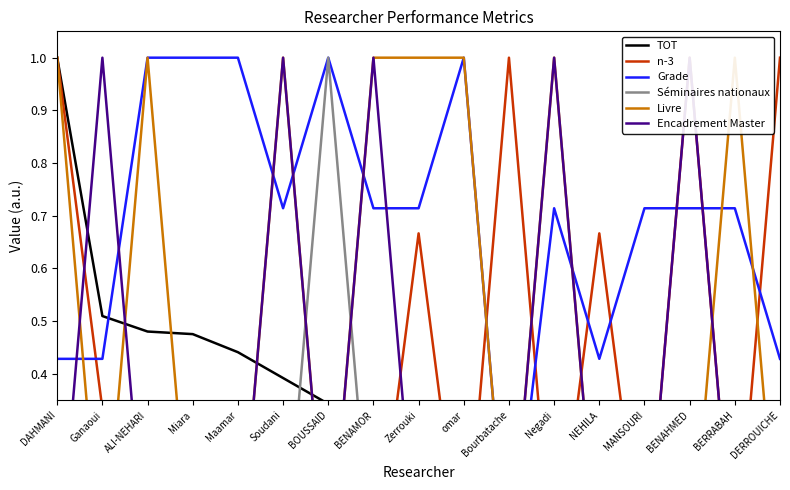

How many categories are shown in the chart?

17